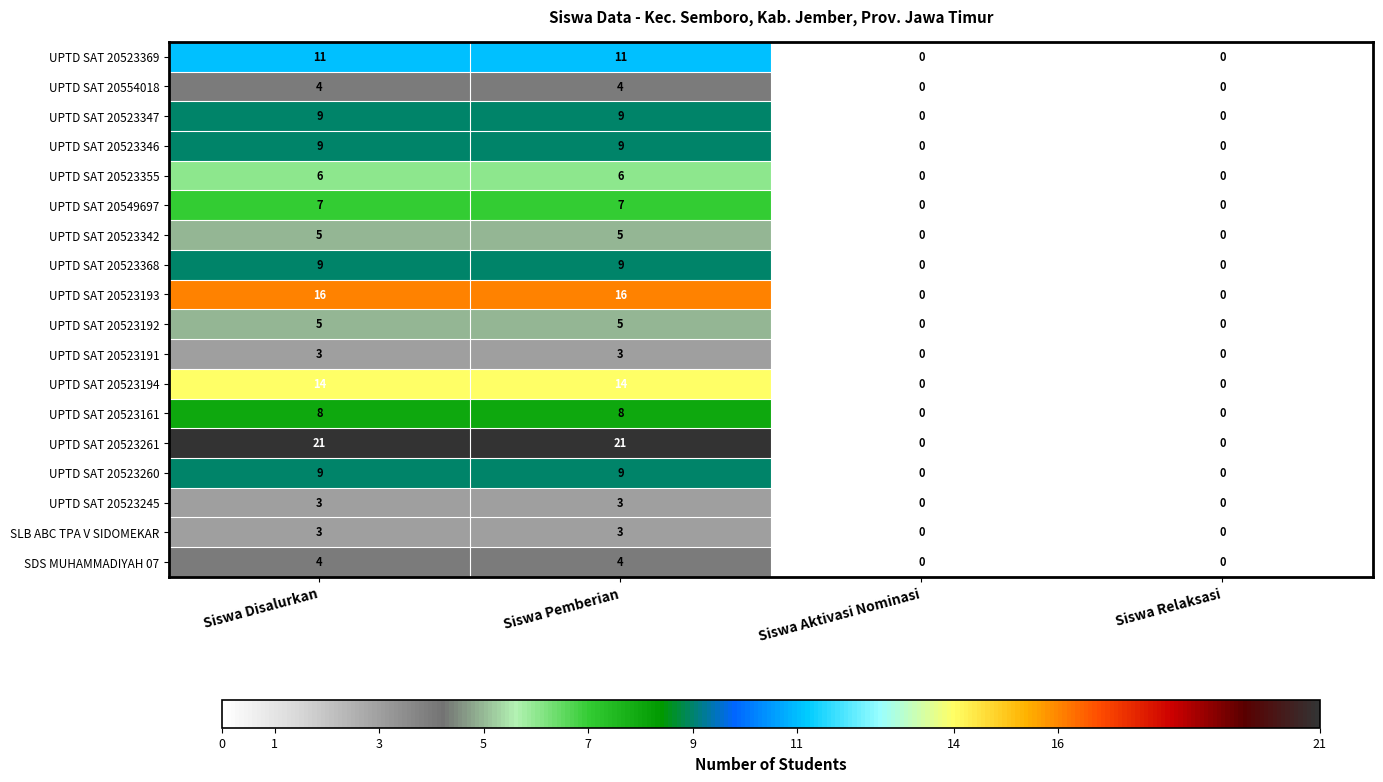

Count the number of categories in the chart.

4